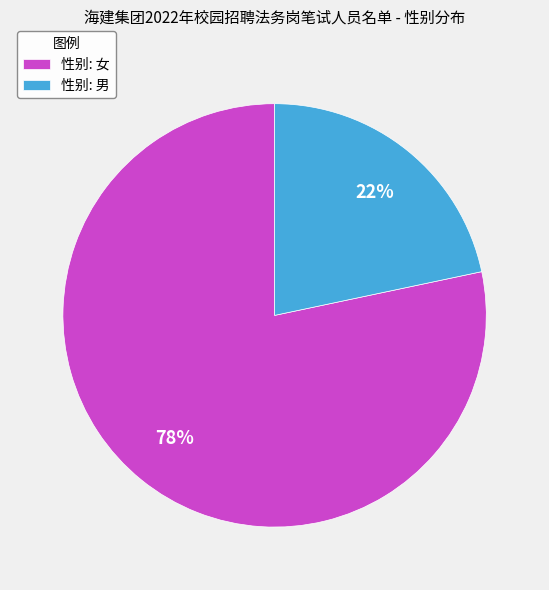

True or false: 性别: 女 accounts for 78% of the total.

True